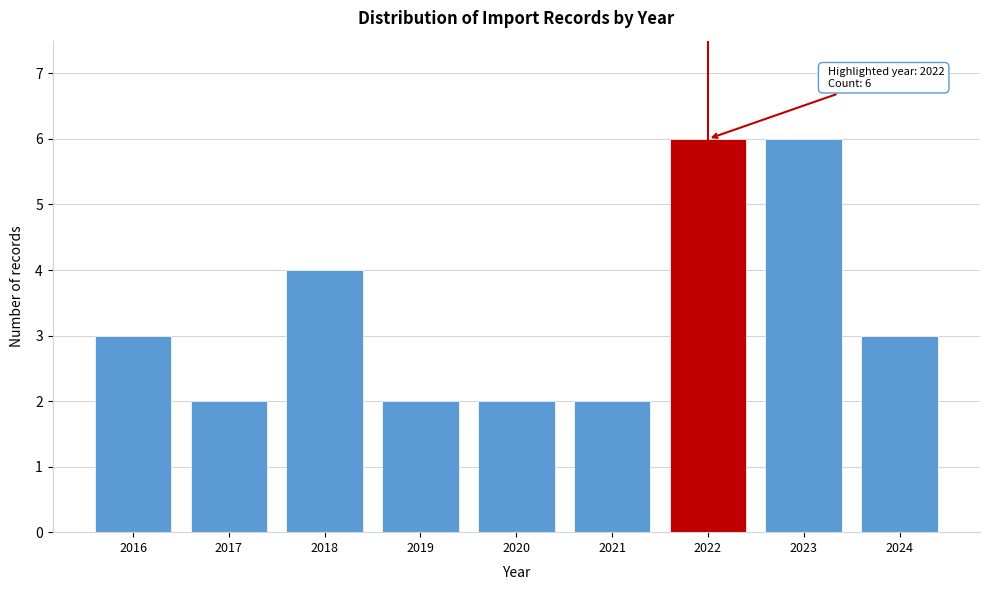

Reading left to right, transcribe all the data shown in this chart.

3	2	4	2	2	2	6	6	3